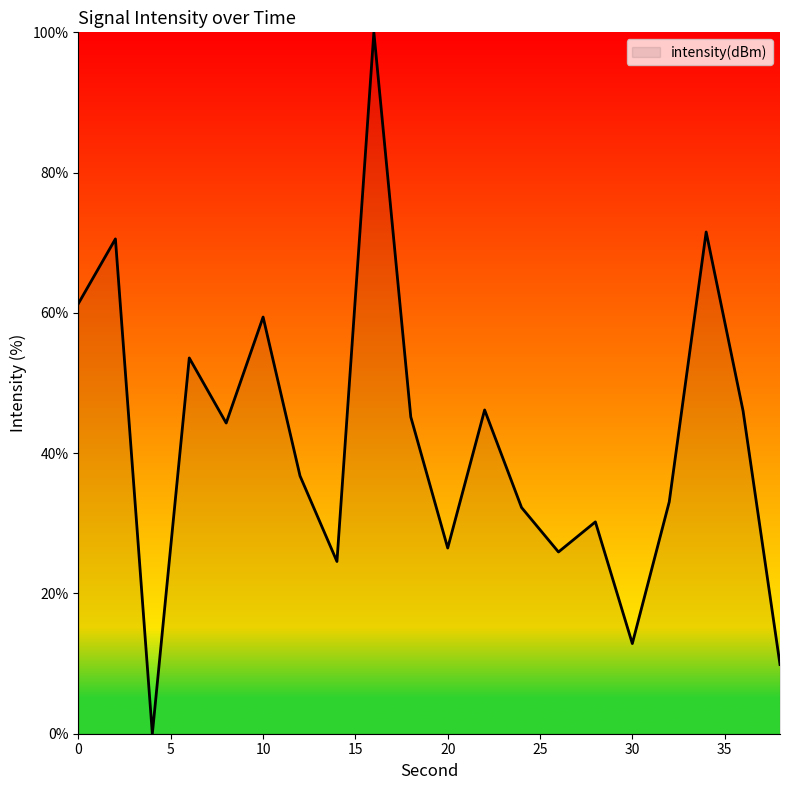

What is the greatest value displayed?

100.0